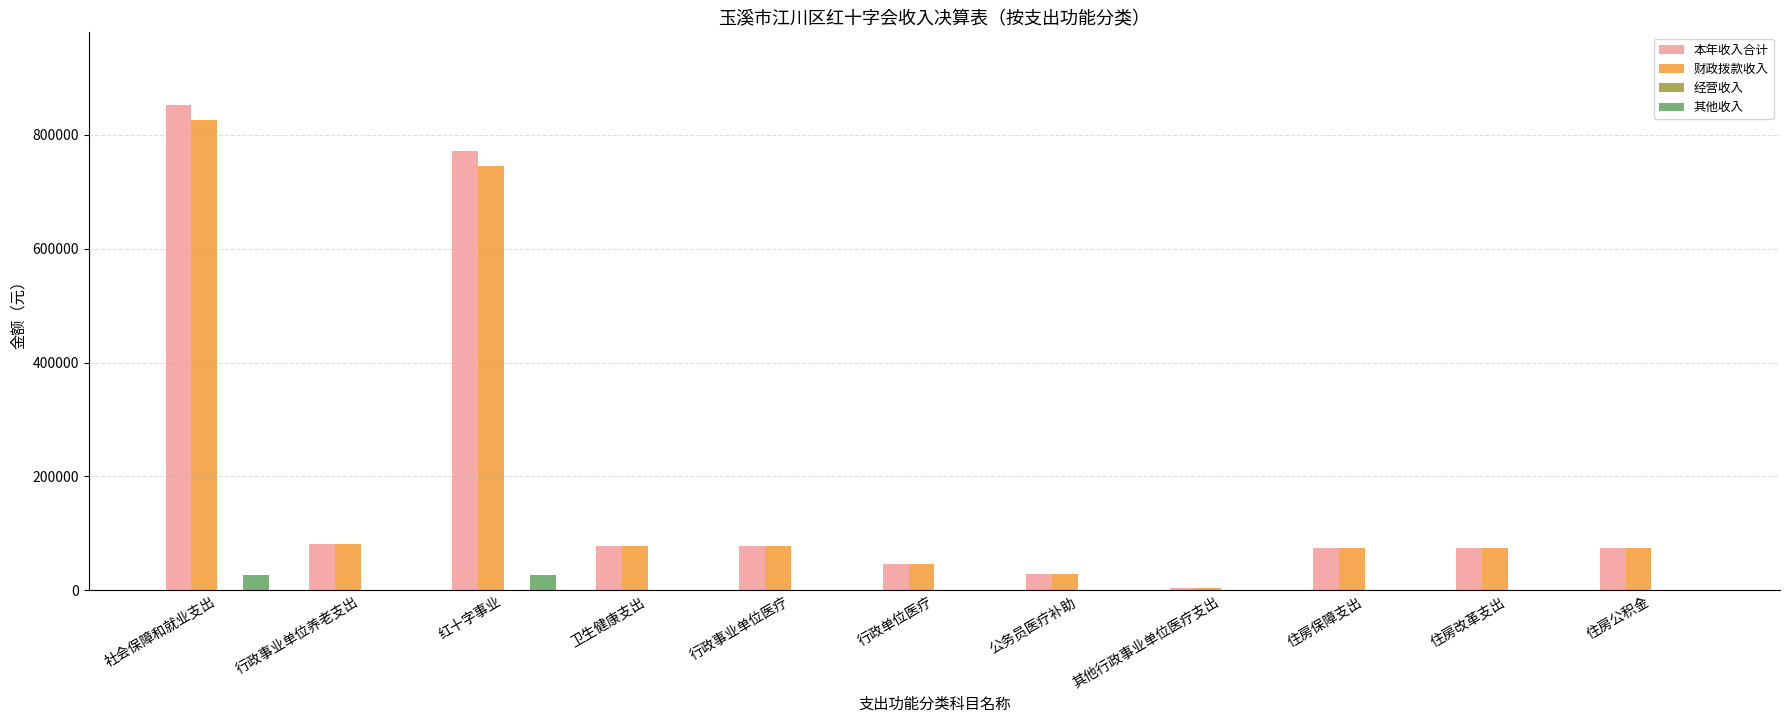

Which series has the widest spread of values?

本年收入合计